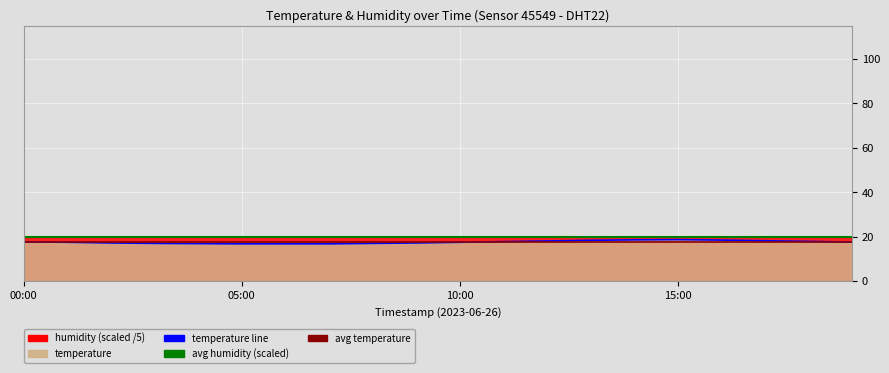

What is the change in value from 07:00 to 13:00?

+1.6